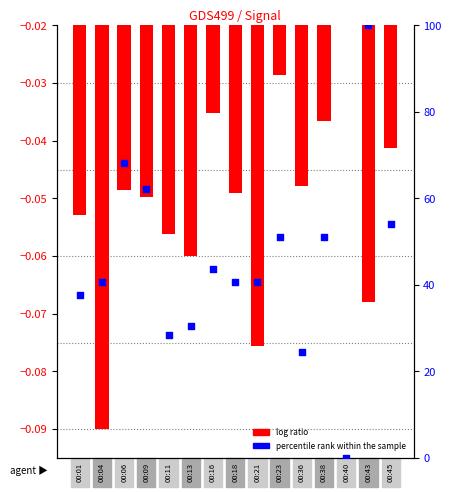

Which series contains the lowest Y value?

log ratio